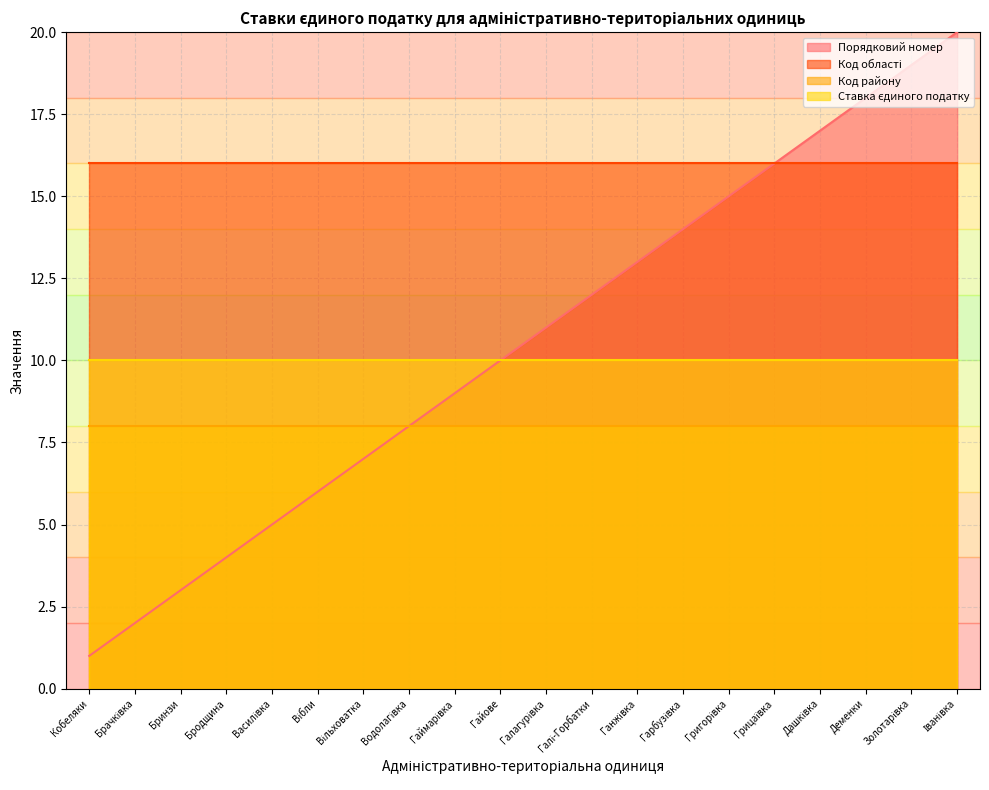

What is the label of the 8th point from the right?

Ганжівка